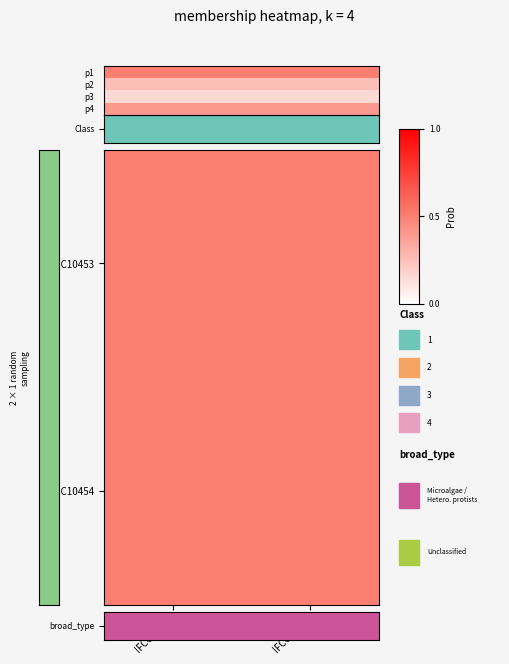

Which has a higher value, IFCC23-11 or IFCC23-12?

IFCC23-11